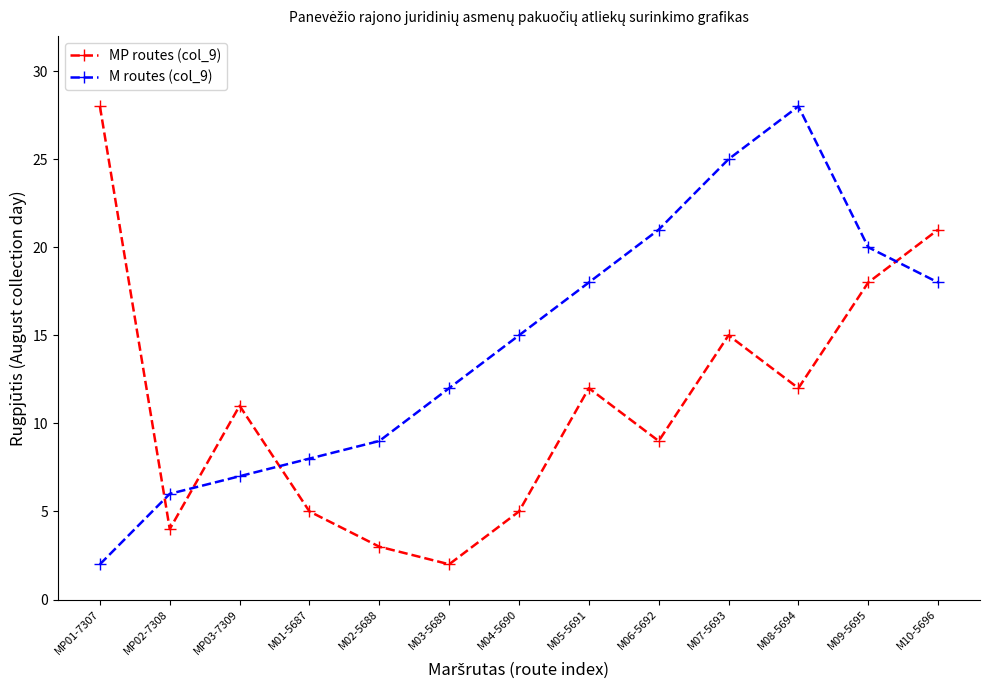

At which category does MP routes (col_9) reach its first local valley?

MP02-7308